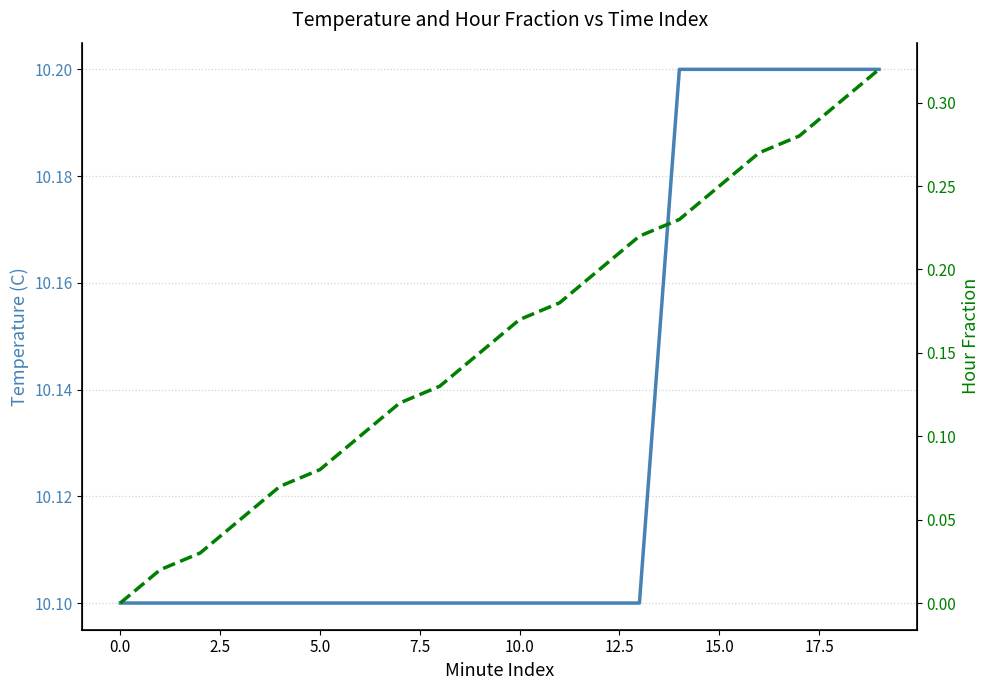

How many lines are shown in the chart?

2